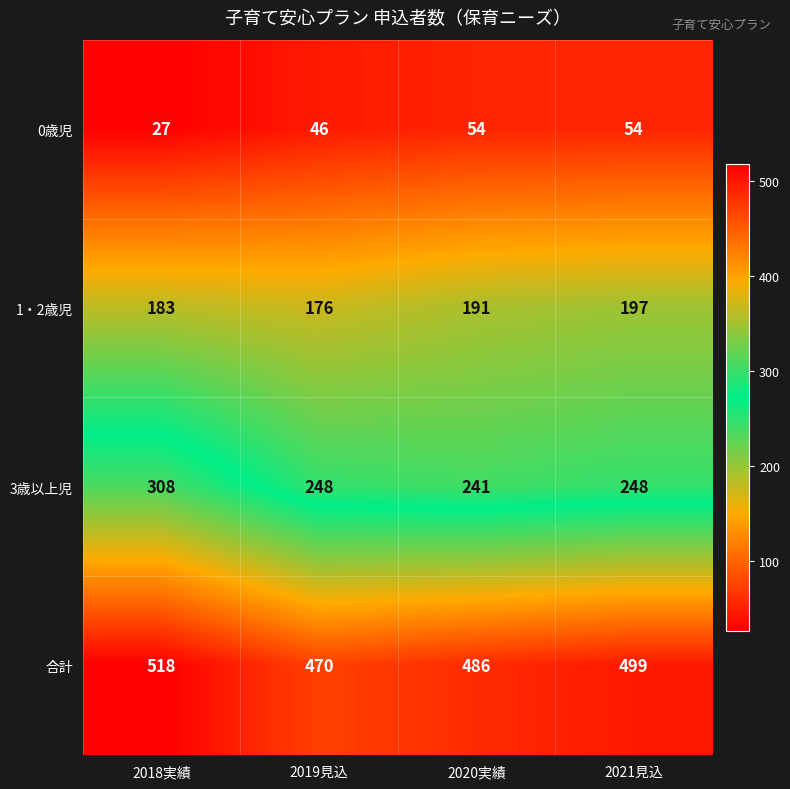

How many data points in 合計 are less than 499?

2